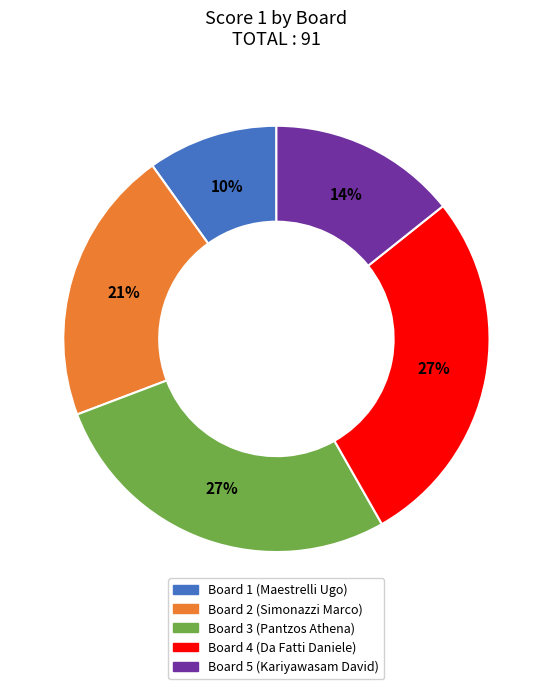

How many segments does this pie chart have?

5